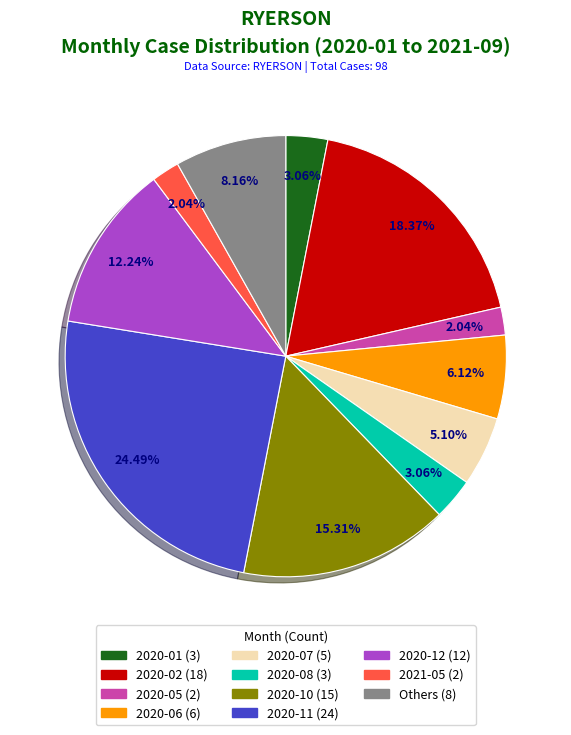

Is there a majority slice in this chart?

No